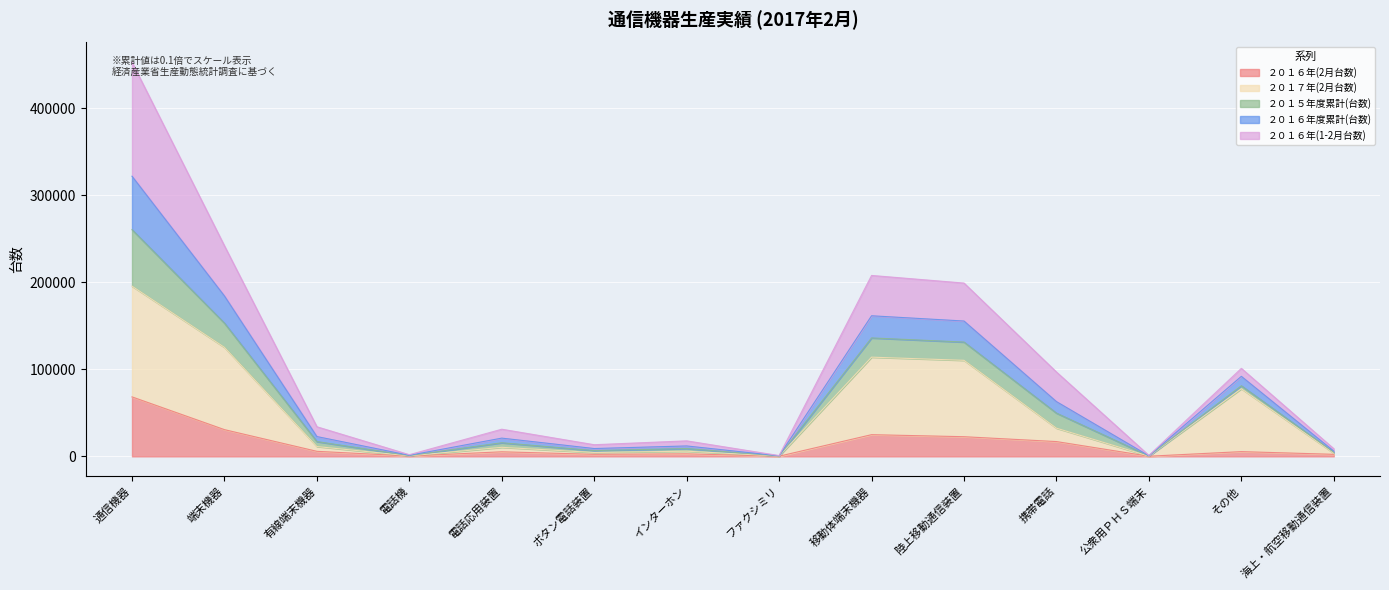

What is the highest value of the ２０１６年(2月台数) series?

68375.0